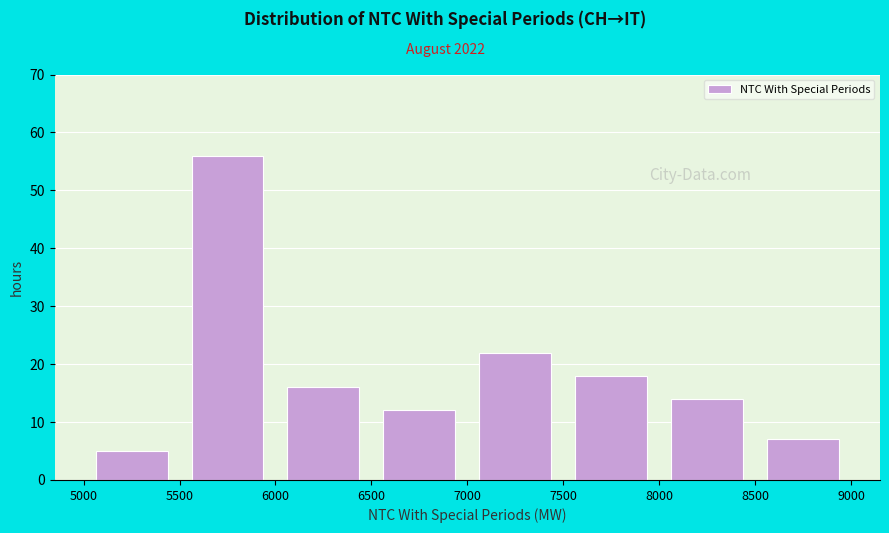

Reading left to right, transcribe this chart: for each bar, give the range it covers on the x-axis and its height. The values are not printed on the chart, so give them approximately, as read against the axis.

5000 to 5500: 5
5500 to 6000: 56
6000 to 6500: 16
6500 to 7000: 12
7000 to 7500: 22
7500 to 8000: 18
8000 to 8500: 14
8500 to 9000: 7